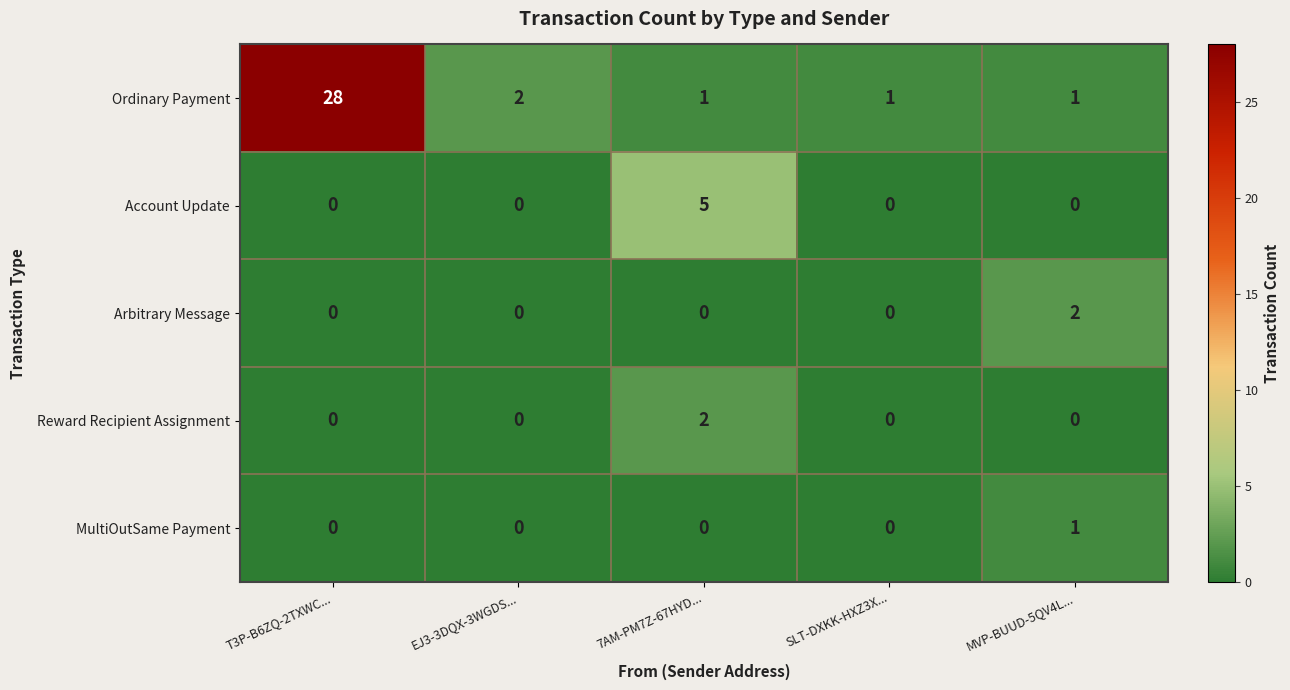

At which label does Ordinary Payment reach its peak?

T3P-B6ZQ-2TXWC...